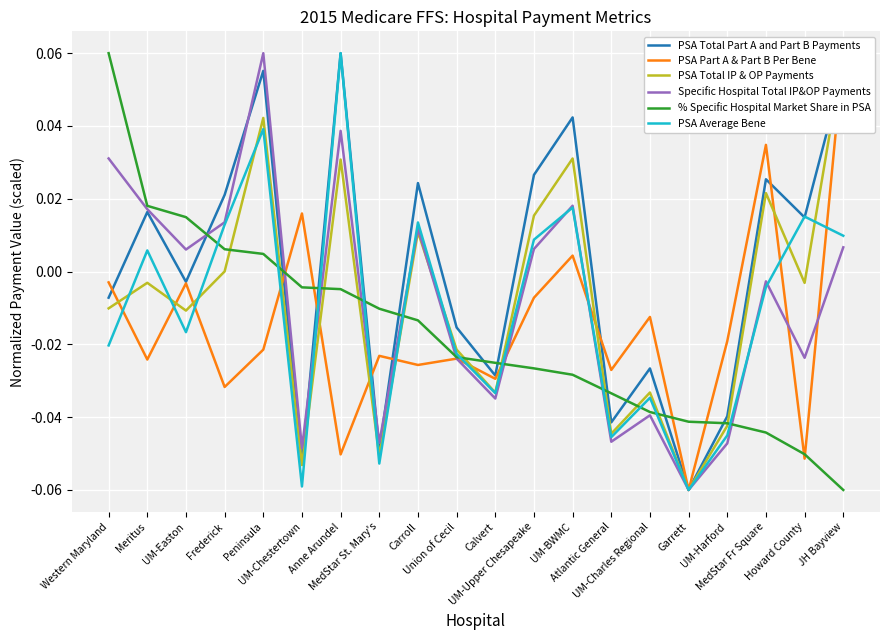

How many values in the % Specific Hospital Market Share in PSA series exceed 0?

5